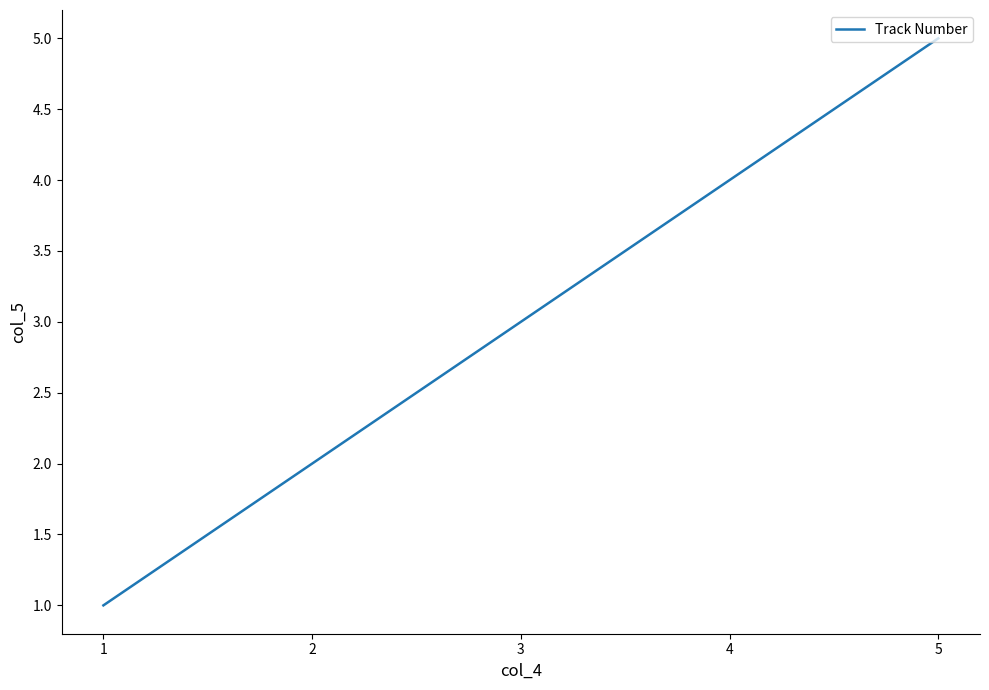

What is the difference between the maximum and minimum values?

4